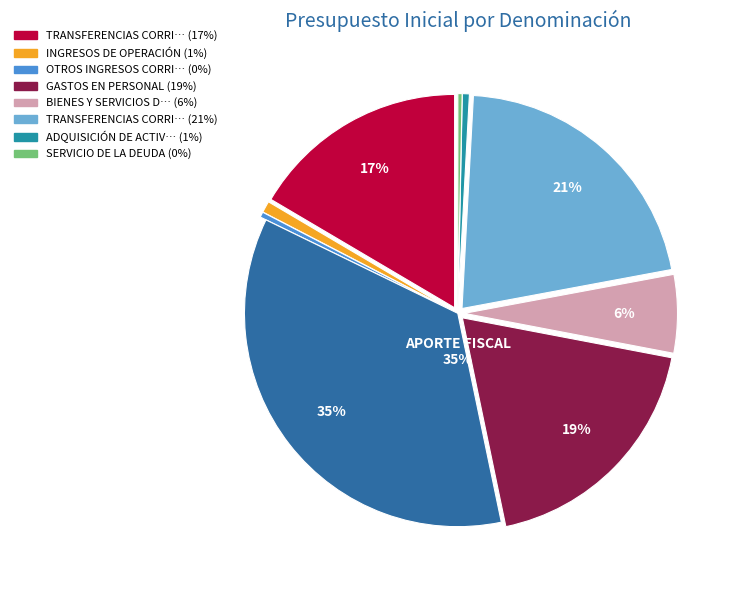

To the nearest percent, what is the difference between the largest and smallest slice percentages?

35%